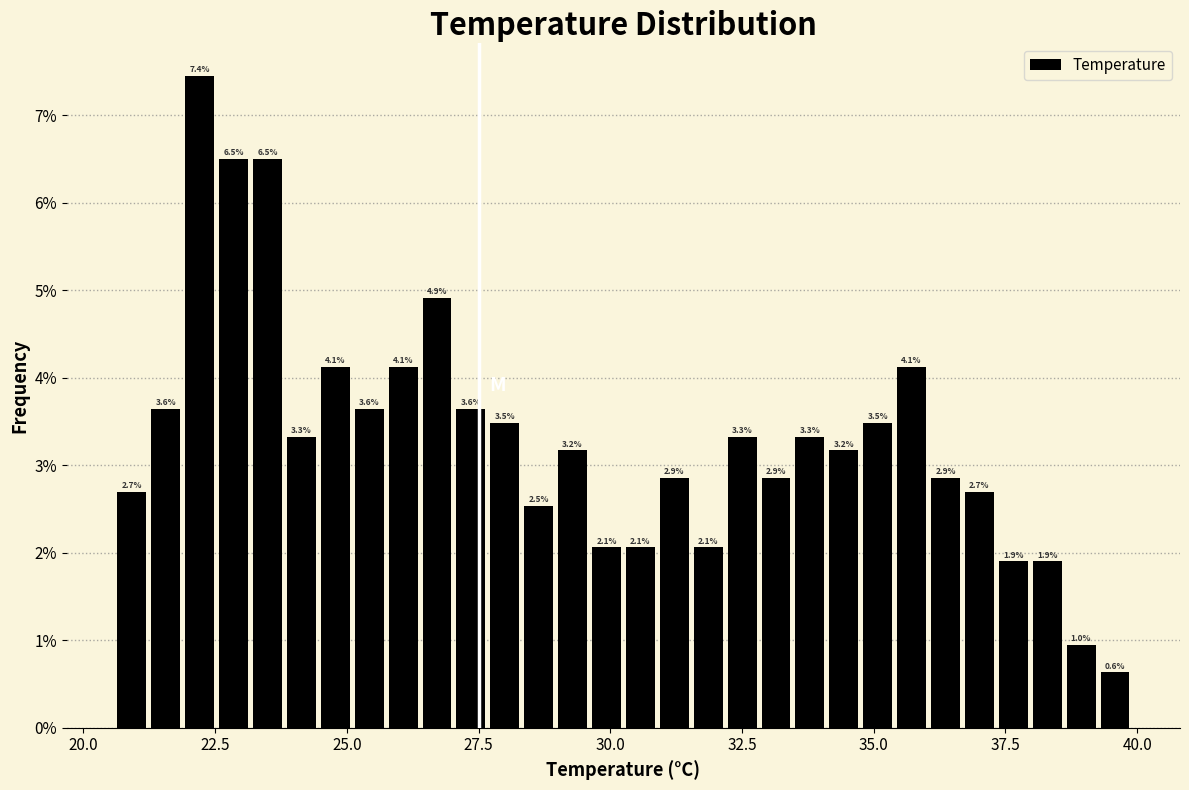

Around what value on the x-axis is the tallest bar? Give the approximate position of its centre, as read against the axis.

22.0